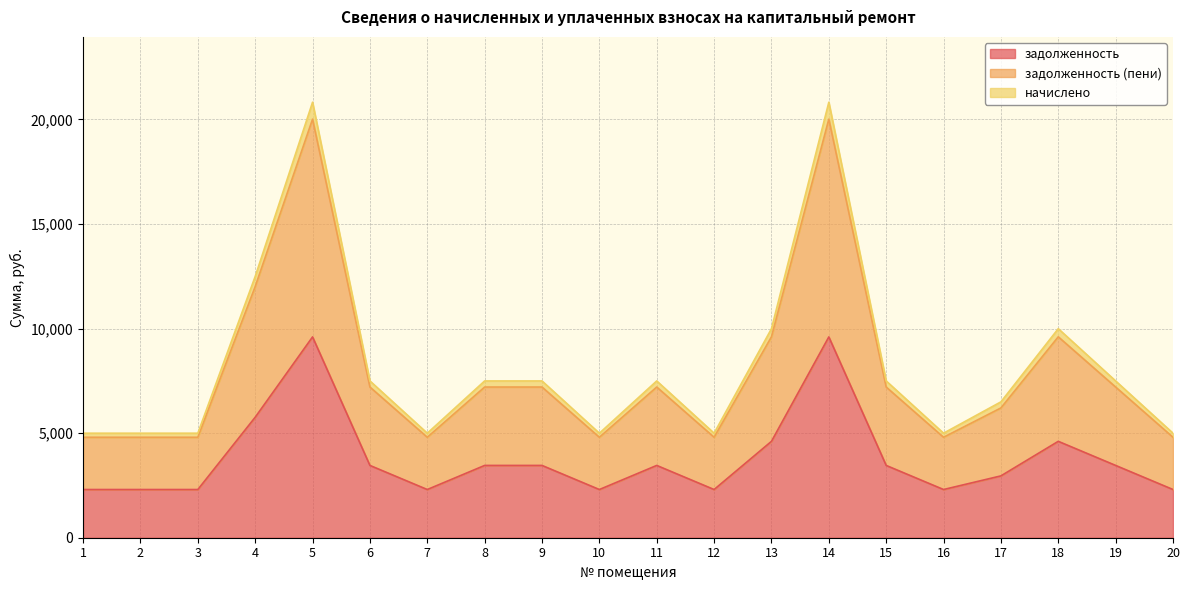

Count the number of data series in this chart.

3